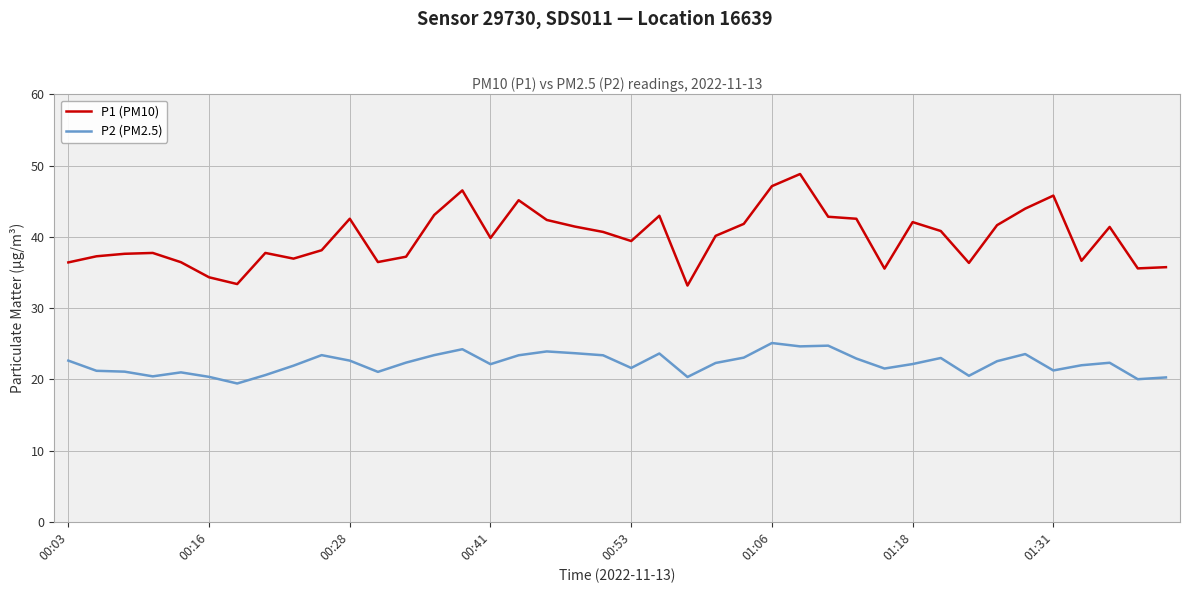

What are all the series names shown in the legend?

P1 (PM10), P2 (PM2.5)